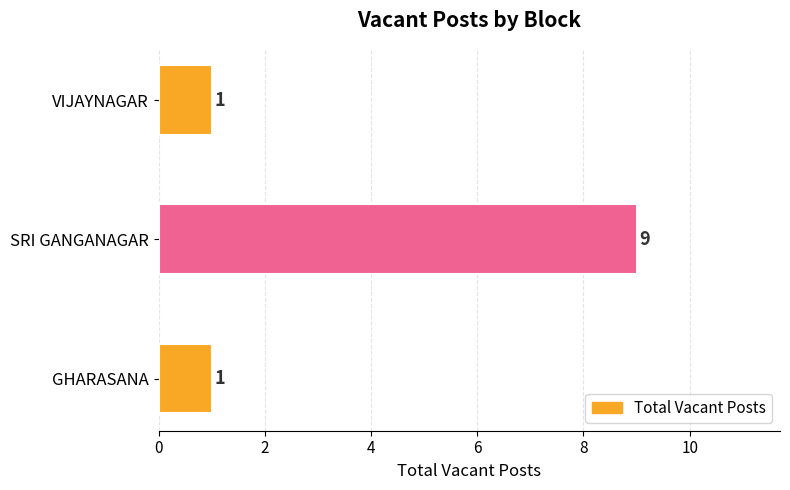

Reading bottom to top, list all the values displayed in this chart.

1	9	1